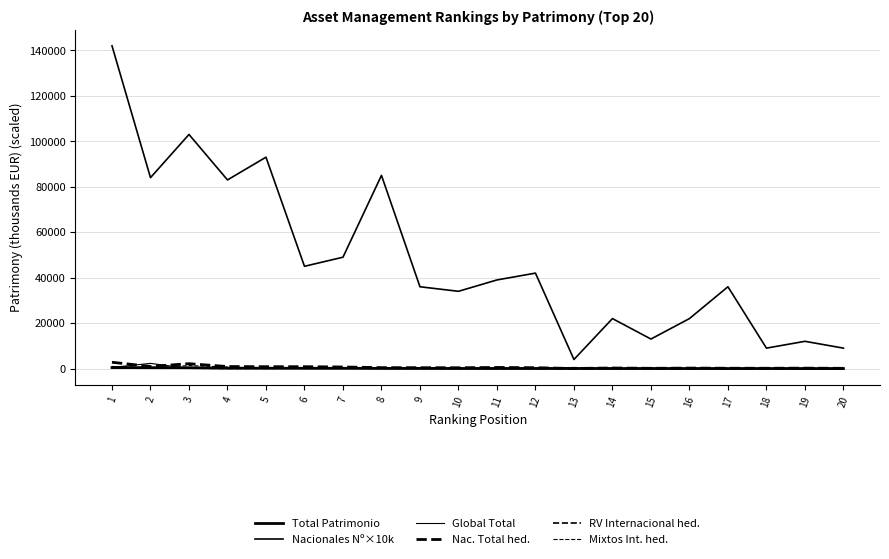

Does the chart have visible grid lines?

Yes